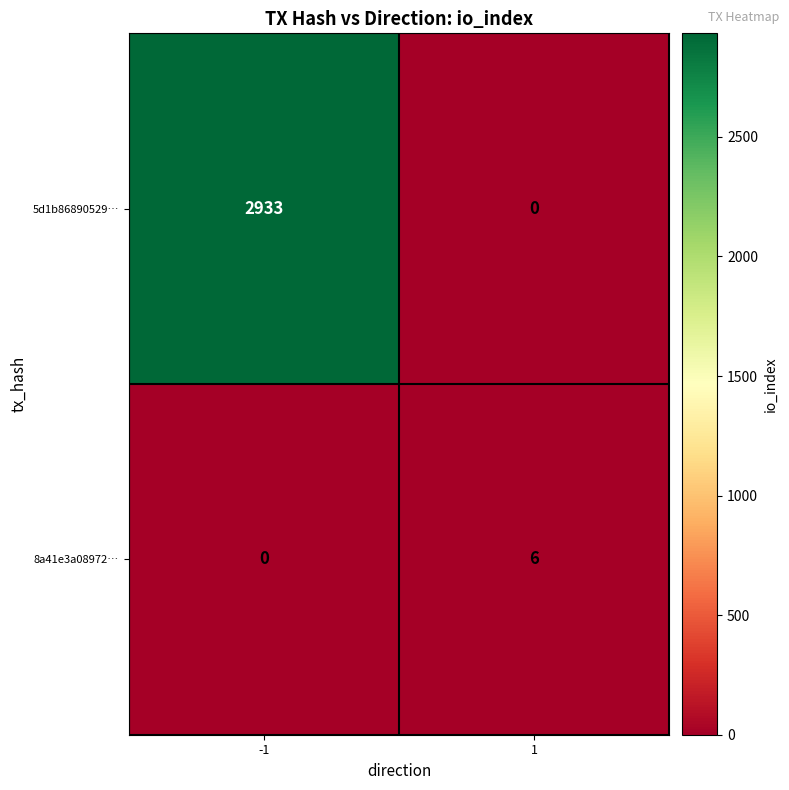

How many categories are shown in the chart?

2